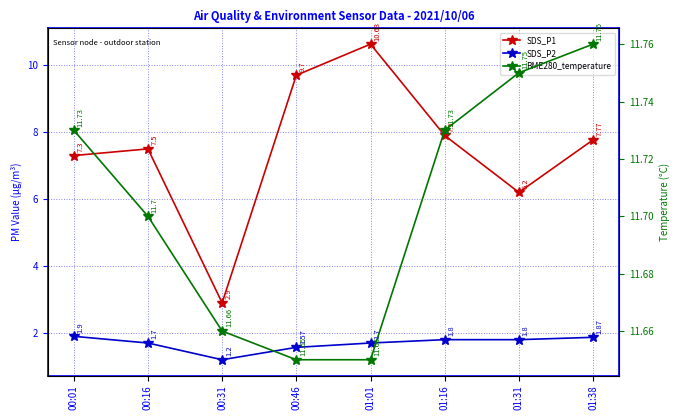

List the series in order of their peak value, lowest first.

SDS_P2, SDS_P1, BME280_temperature